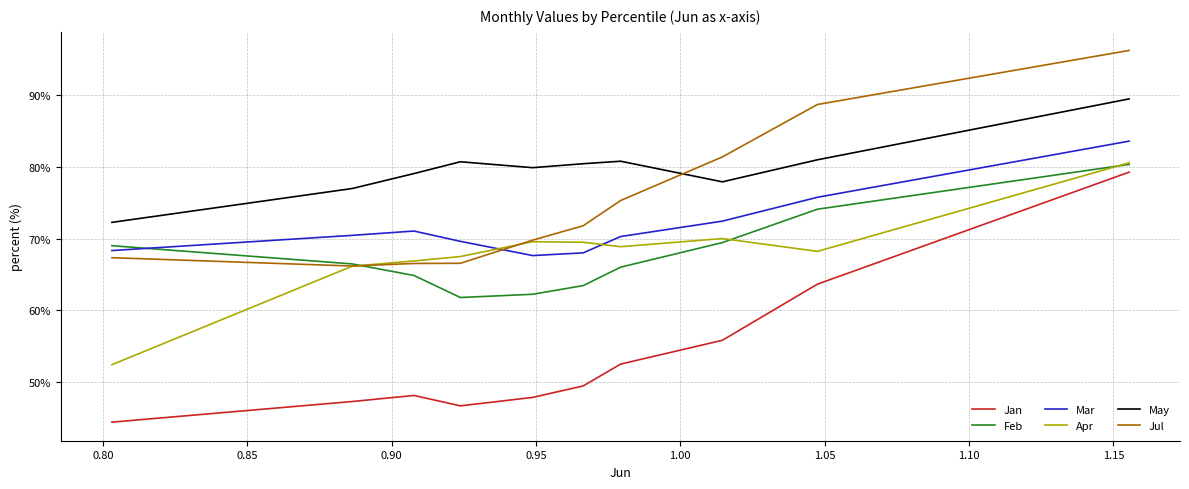

What is the average value of the Feb series?

0.7